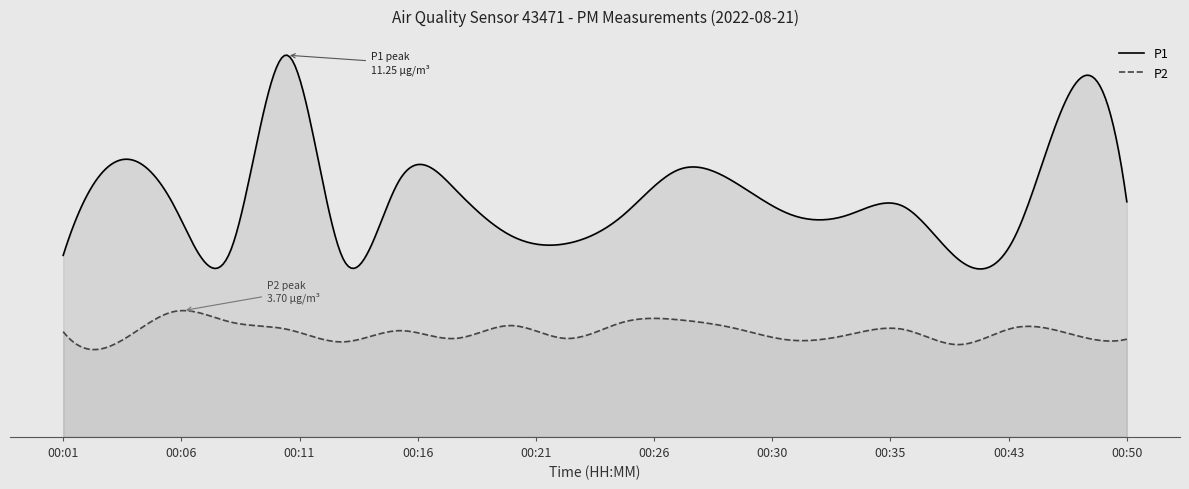

True or false: P2 has more than 2 interior local peaks.

True